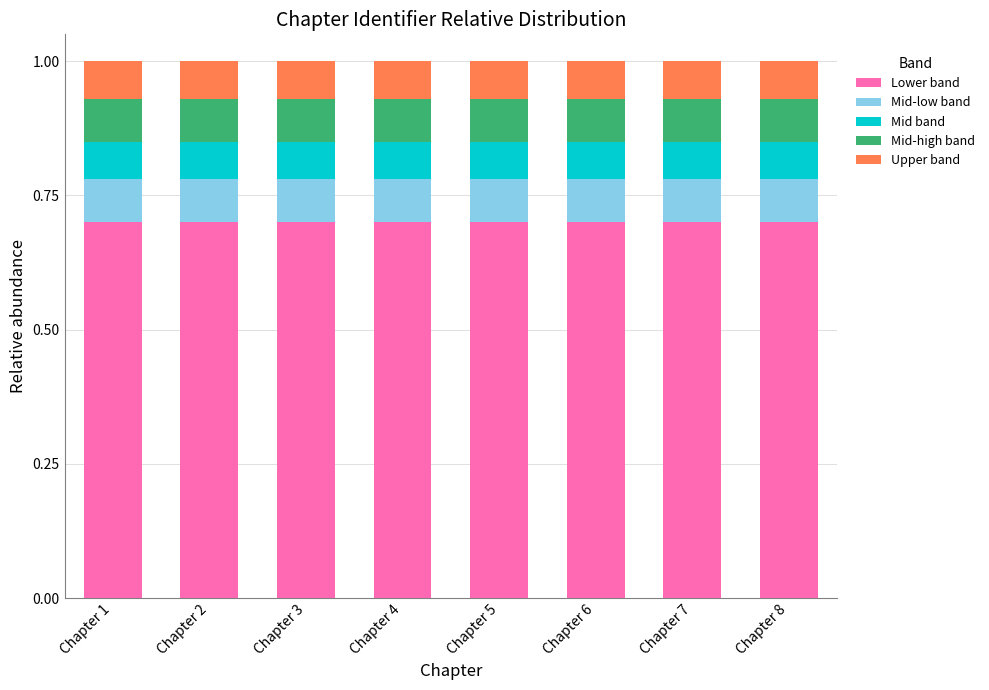

What is the lowest value of the Lower band series?

0.7